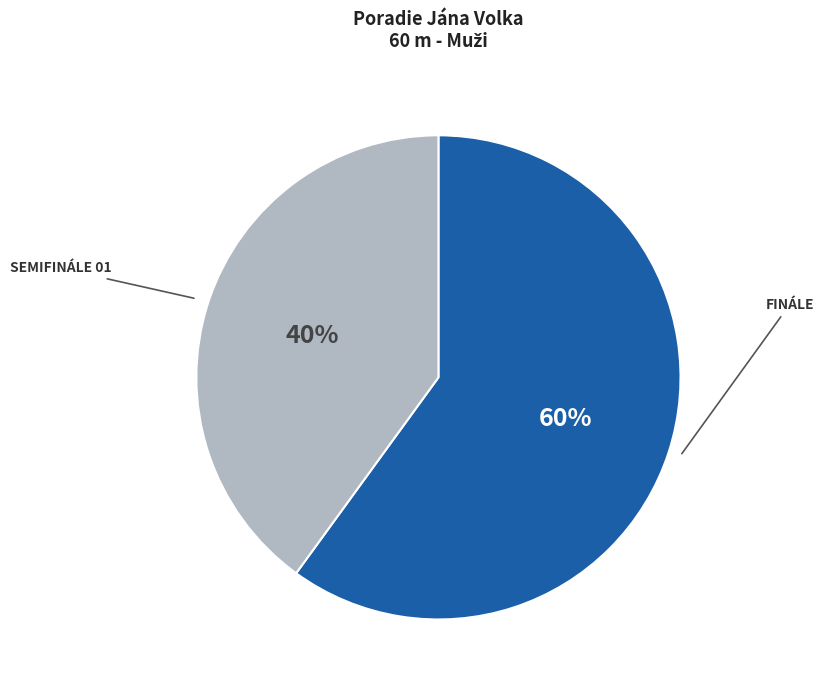

How many segments does this pie chart have?

2